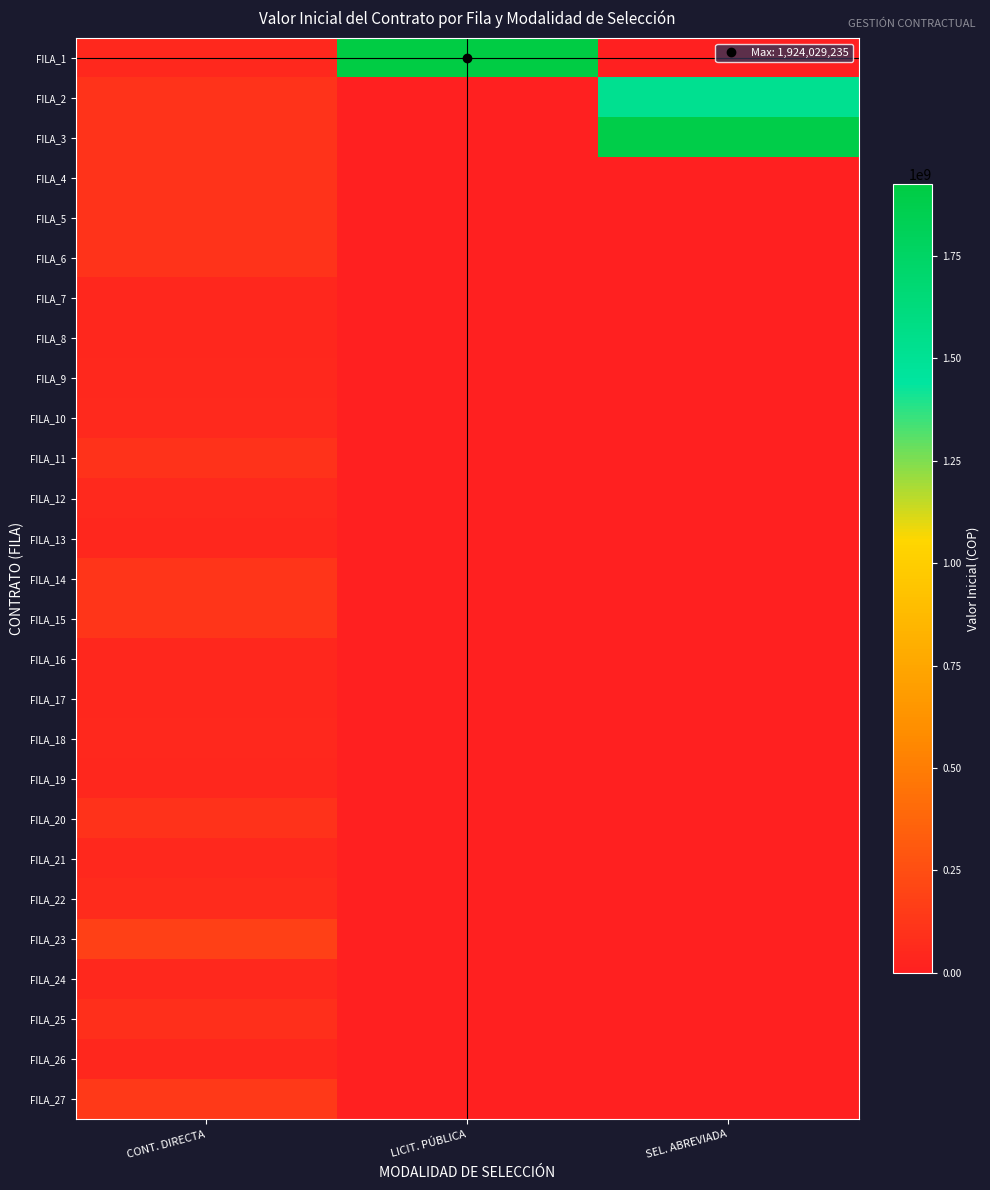

Reading left to right, transcribe all the data shown in this chart.

FILA_1: CONT. DIRECTA=48308739	LICIT. PÚBLICA=1924029235	SEL. ABREVIADA=0
FILA_2: CONT. DIRECTA=105967550	LICIT. PÚBLICA=0	SEL. ABREVIADA=1523136269
FILA_3: CONT. DIRECTA=112037737	LICIT. PÚBLICA=0	SEL. ABREVIADA=1890939889
FILA_4: CONT. DIRECTA=105967550	LICIT. PÚBLICA=0	SEL. ABREVIADA=0
FILA_5: CONT. DIRECTA=105967550	LICIT. PÚBLICA=0	SEL. ABREVIADA=0
FILA_6: CONT. DIRECTA=105967550	LICIT. PÚBLICA=0	SEL. ABREVIADA=0
FILA_7: CONT. DIRECTA=40480553	LICIT. PÚBLICA=0	SEL. ABREVIADA=0
FILA_8: CONT. DIRECTA=44276667	LICIT. PÚBLICA=0	SEL. ABREVIADA=0
FILA_9: CONT. DIRECTA=48308739	LICIT. PÚBLICA=0	SEL. ABREVIADA=0
FILA_10: CONT. DIRECTA=55692556	LICIT. PÚBLICA=0	SEL. ABREVIADA=0
FILA_11: CONT. DIRECTA=102850855	LICIT. PÚBLICA=0	SEL. ABREVIADA=0
FILA_12: CONT. DIRECTA=58389914	LICIT. PÚBLICA=0	SEL. ABREVIADA=0
FILA_13: CONT. DIRECTA=40517027	LICIT. PÚBLICA=0	SEL. ABREVIADA=0
FILA_14: CONT. DIRECTA=119273011	LICIT. PÚBLICA=0	SEL. ABREVIADA=0
FILA_15: CONT. DIRECTA=115372787	LICIT. PÚBLICA=0	SEL. ABREVIADA=0
FILA_16: CONT. DIRECTA=40480553	LICIT. PÚBLICA=0	SEL. ABREVIADA=0
FILA_17: CONT. DIRECTA=40517015	LICIT. PÚBLICA=0	SEL. ABREVIADA=0
FILA_18: CONT. DIRECTA=48308739	LICIT. PÚBLICA=0	SEL. ABREVIADA=0
FILA_19: CONT. DIRECTA=40517027	LICIT. PÚBLICA=0	SEL. ABREVIADA=0
FILA_20: CONT. DIRECTA=100654436	LICIT. PÚBLICA=0	SEL. ABREVIADA=0
FILA_21: CONT. DIRECTA=49867110	LICIT. PÚBLICA=0	SEL. ABREVIADA=0
FILA_22: CONT. DIRECTA=63892211	LICIT. PÚBLICA=0	SEL. ABREVIADA=0
FILA_23: CONT. DIRECTA=179500000	LICIT. PÚBLICA=0	SEL. ABREVIADA=0
FILA_24: CONT. DIRECTA=48308739	LICIT. PÚBLICA=0	SEL. ABREVIADA=0
FILA_25: CONT. DIRECTA=85709072	LICIT. PÚBLICA=0	SEL. ABREVIADA=0
FILA_26: CONT. DIRECTA=44354450	LICIT. PÚBLICA=0	SEL. ABREVIADA=0
FILA_27: CONT. DIRECTA=141206667	LICIT. PÚBLICA=0	SEL. ABREVIADA=0